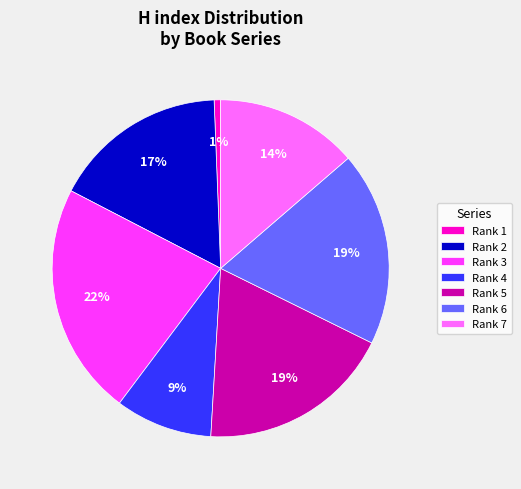

Between Rank 3 and Rank 6, which is larger?

Rank 3